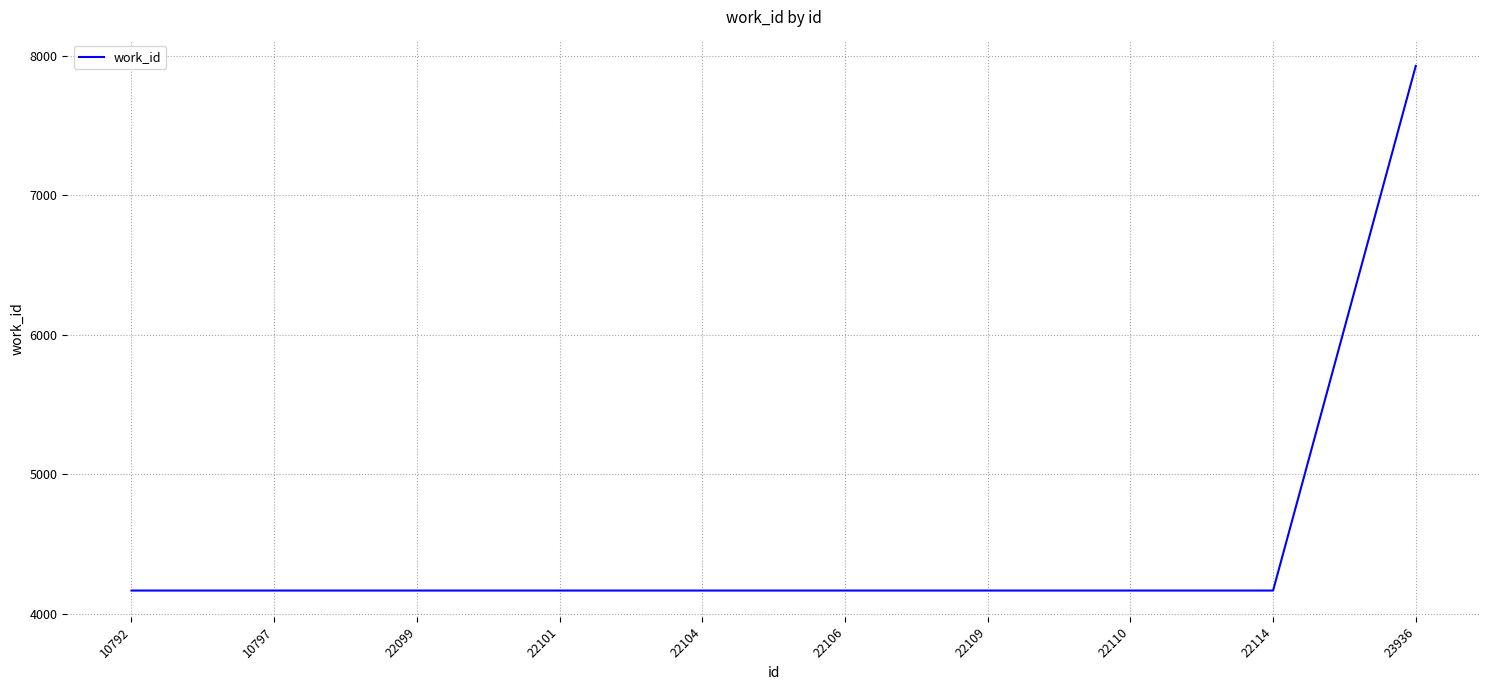

True or false: the data shows 7929 at 23936.

True